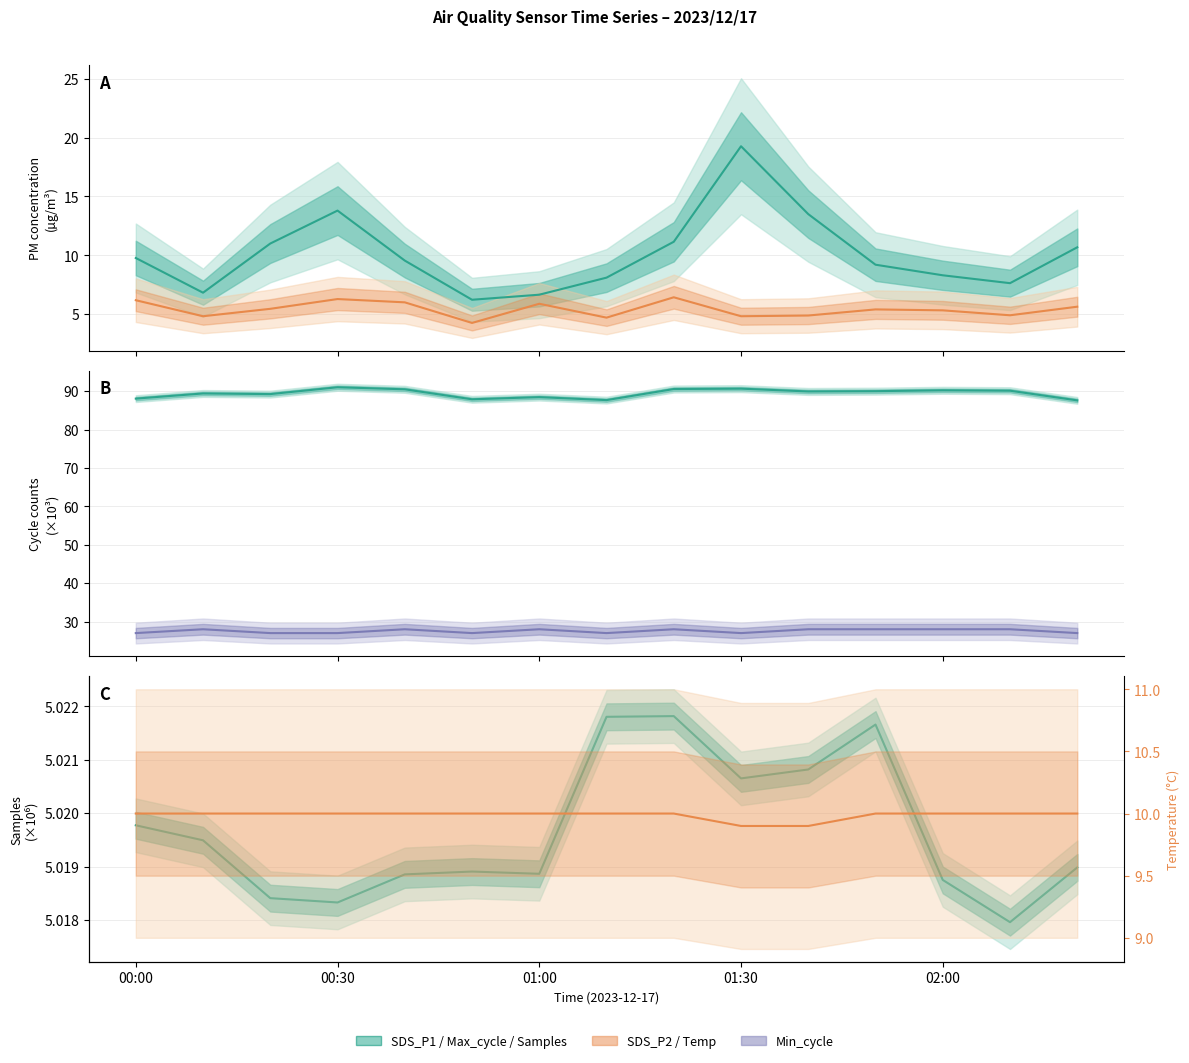

Rank the series by their maximum value, from lowest to highest.

Samples line, SDS_P2 line, Temp line, SDS_P1 line, Min_cycle line, Max_cycle line